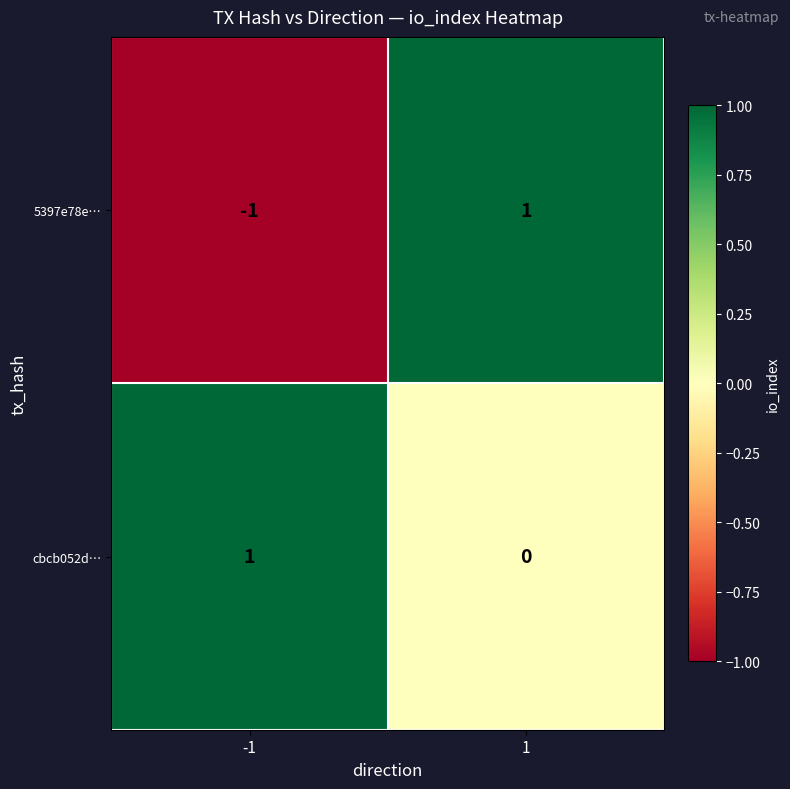

Rank the series at 1 from highest to lowest value.

5397e78e…, cbcb052d…